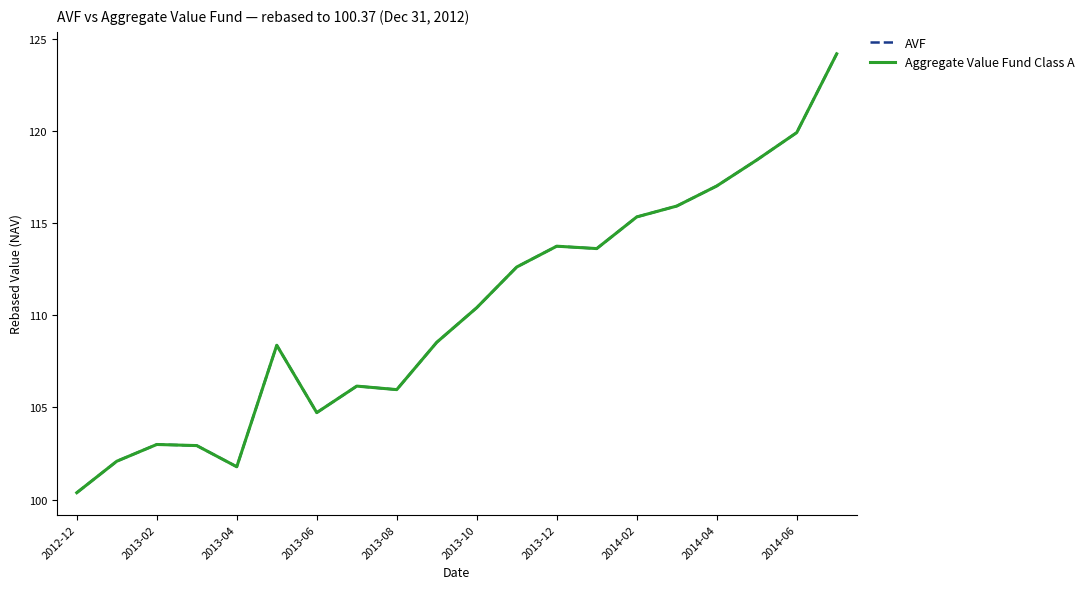

Does the chart display data point markers on the line(s)?

No